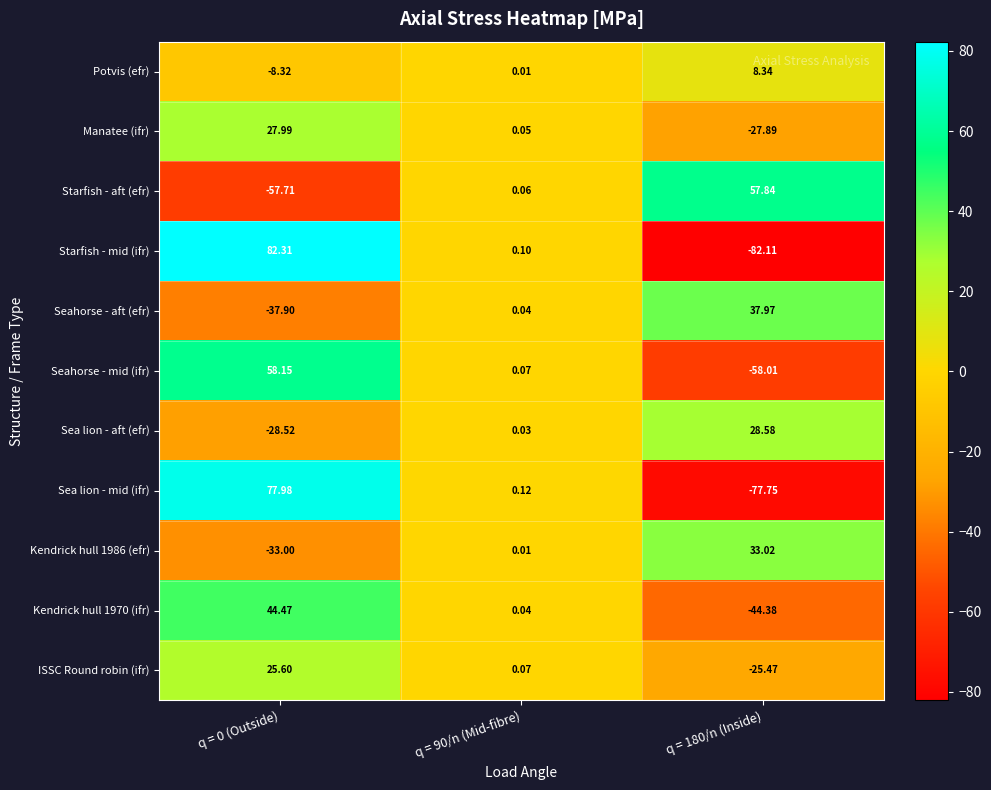

What is the total value across all series at q = 180/n (Inside)?

-149.9